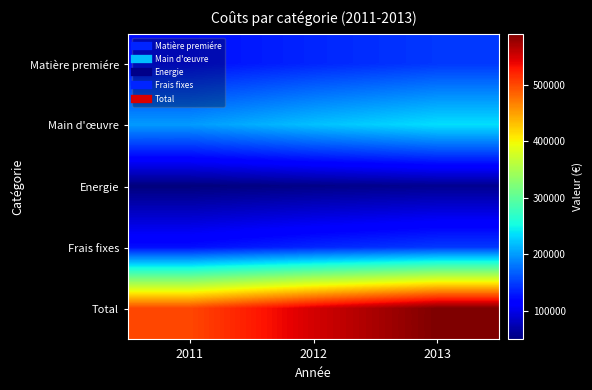

Rank the series at 2013 from highest to lowest value.

Total, Main d'œuvre, Matière premiére, Frais fixes, Energie